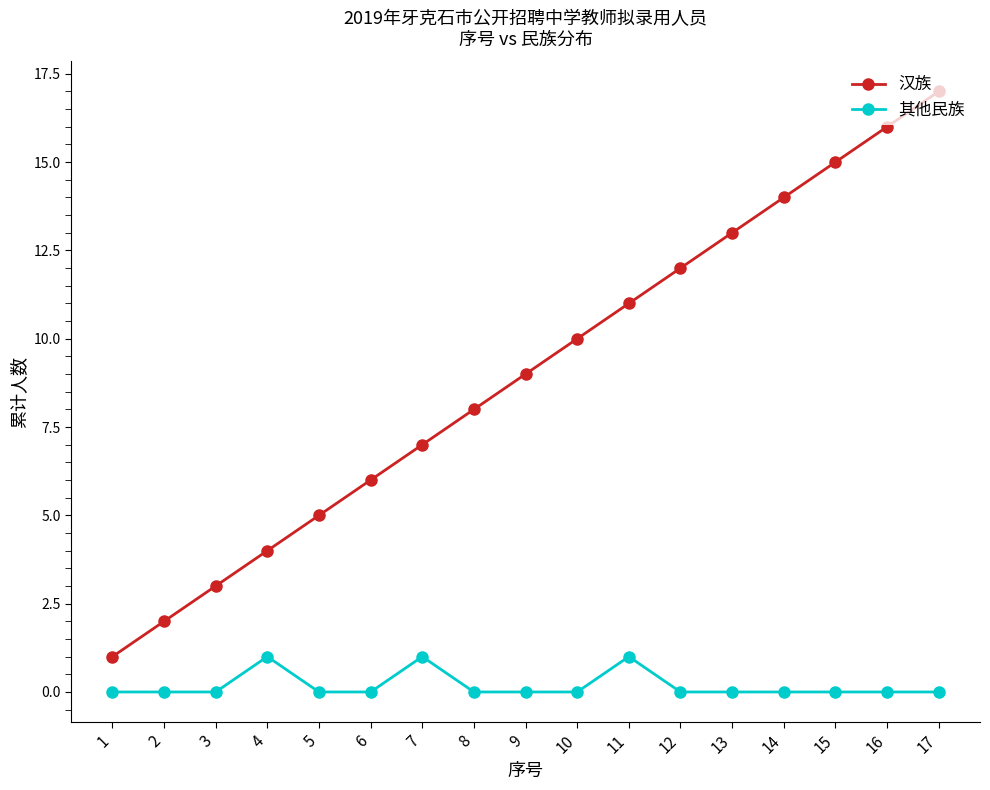

Count the number of data series in this chart.

2